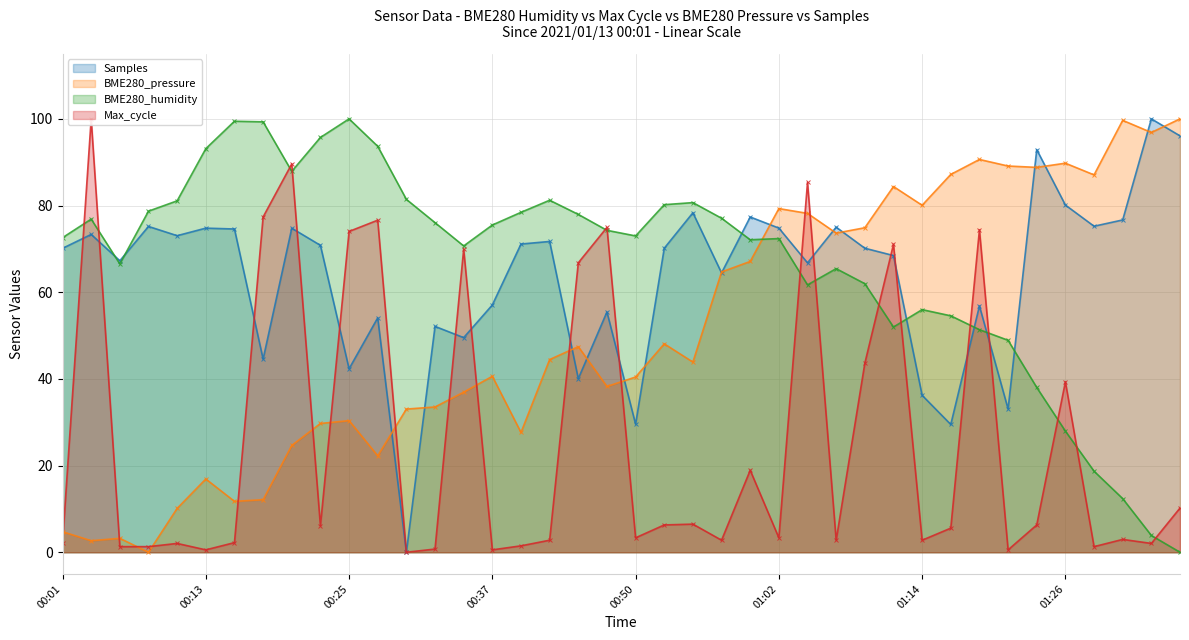

At which category does Max_cycle reach its first local peak?

00:03